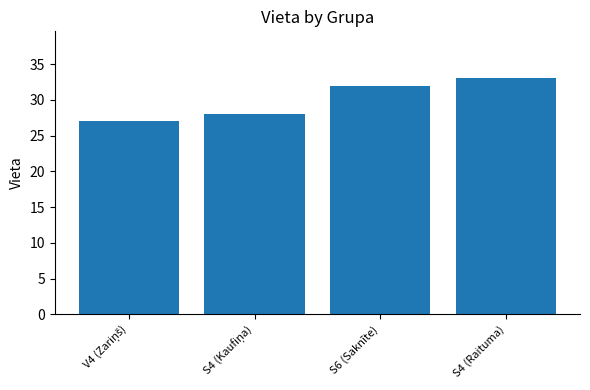

What value does the data have at S6 (Saknīte)?

32